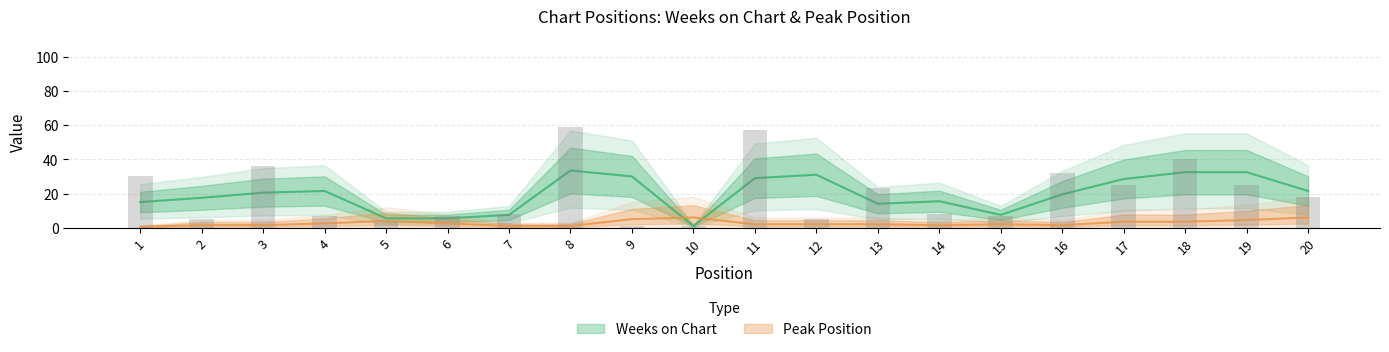

Reading left to right, transcribe all the data shown in this chart.

30	5	36	7	4	7	8	59	1	1	57	5	23	8	7	32	25	40	25	18